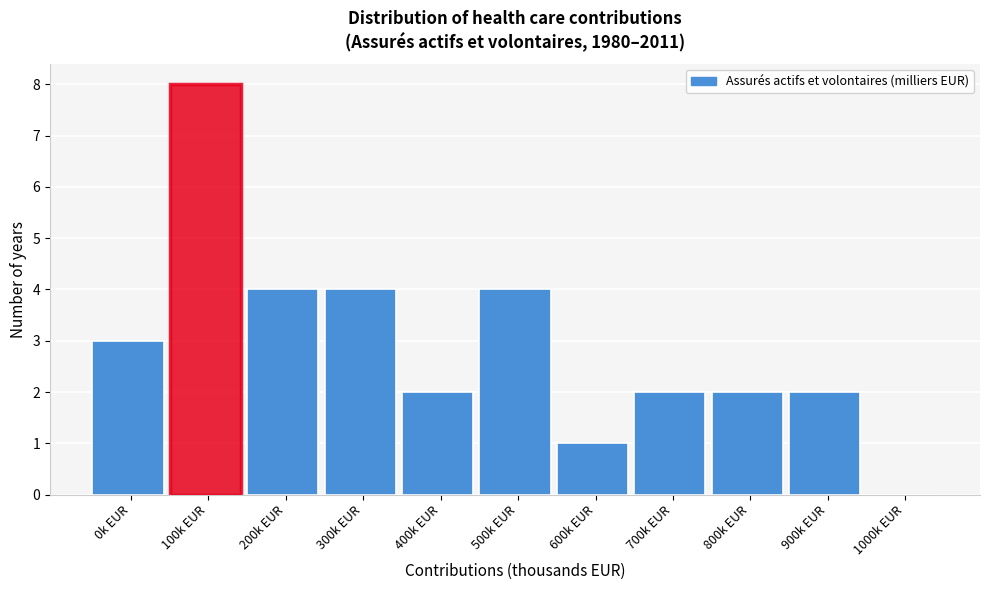

Reading right to left, extract all data points from this chart.

1000k EUR=0	900k EUR=2	800k EUR=2	700k EUR=2	600k EUR=1	500k EUR=4	400k EUR=2	300k EUR=4	200k EUR=4	100k EUR=8	0k EUR=3